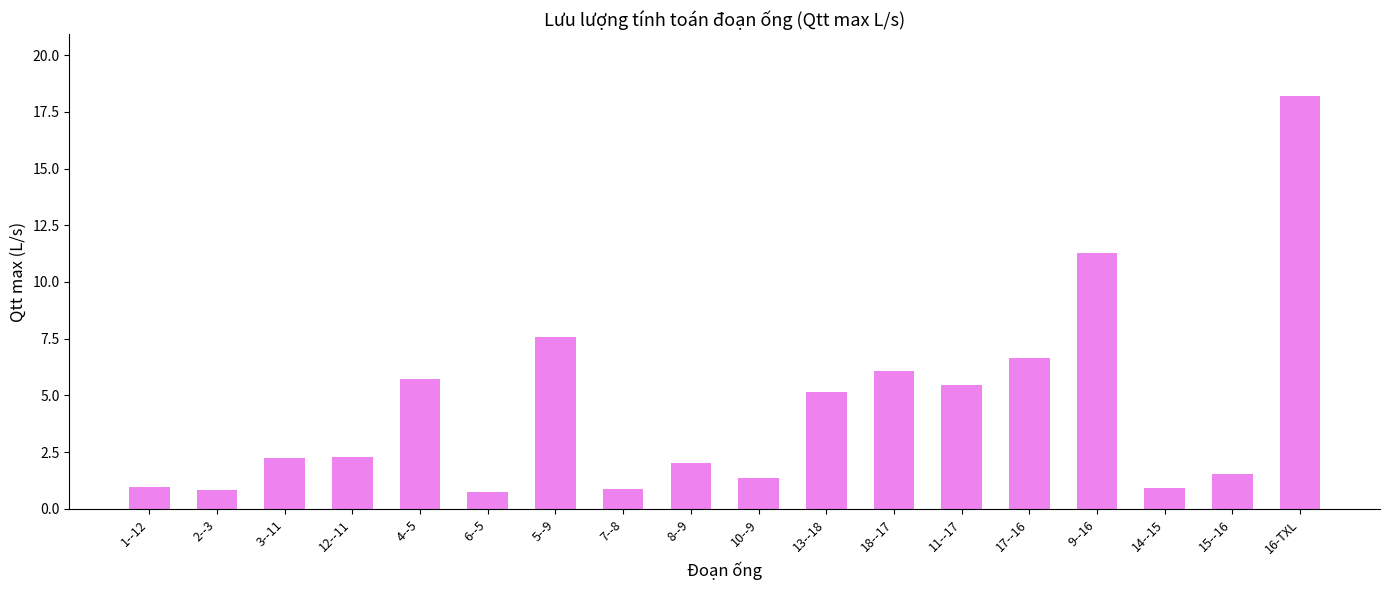

What is the label of the 10th bar from the right?

8--9